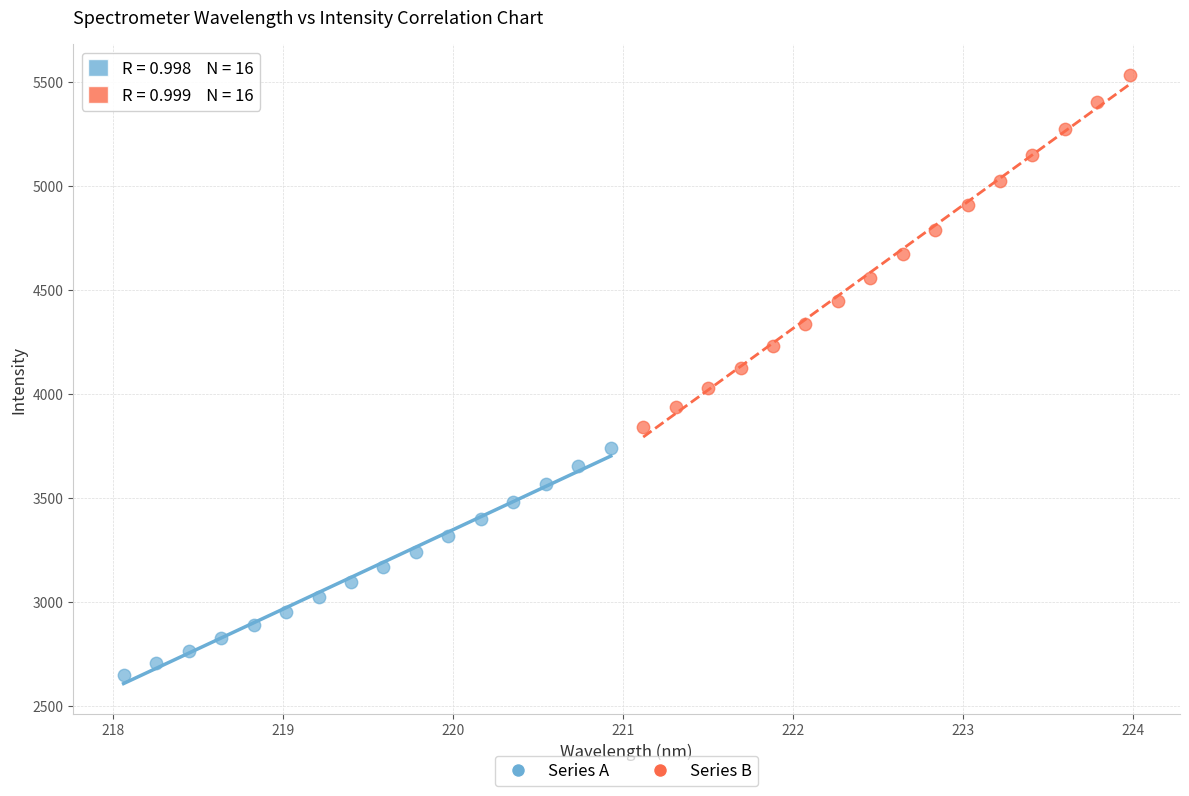

Which series reaches the maximum Y coordinate?

Series B